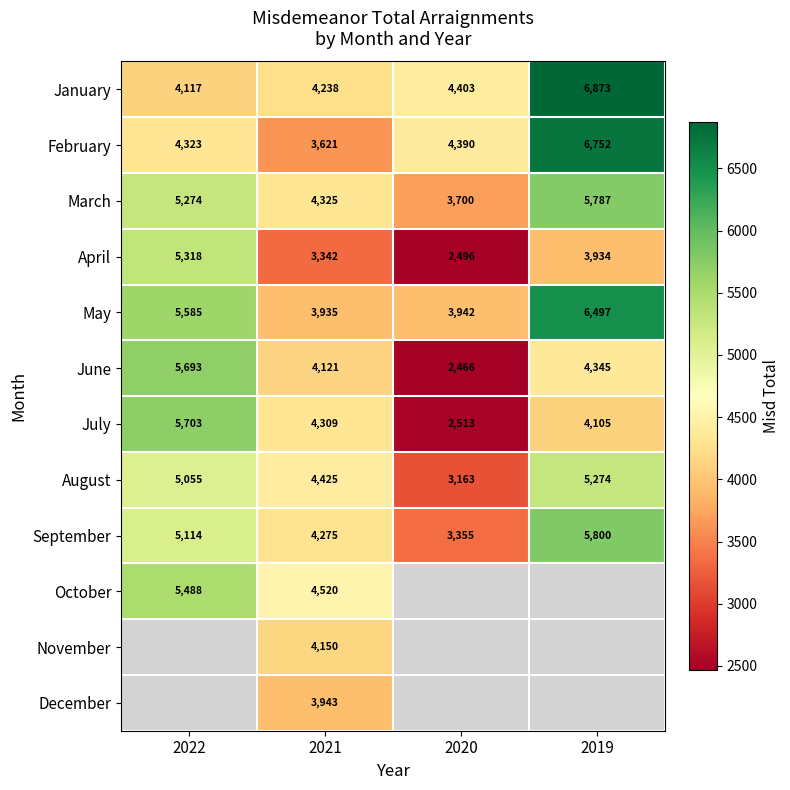

How many values in the July series are below 4309?

2